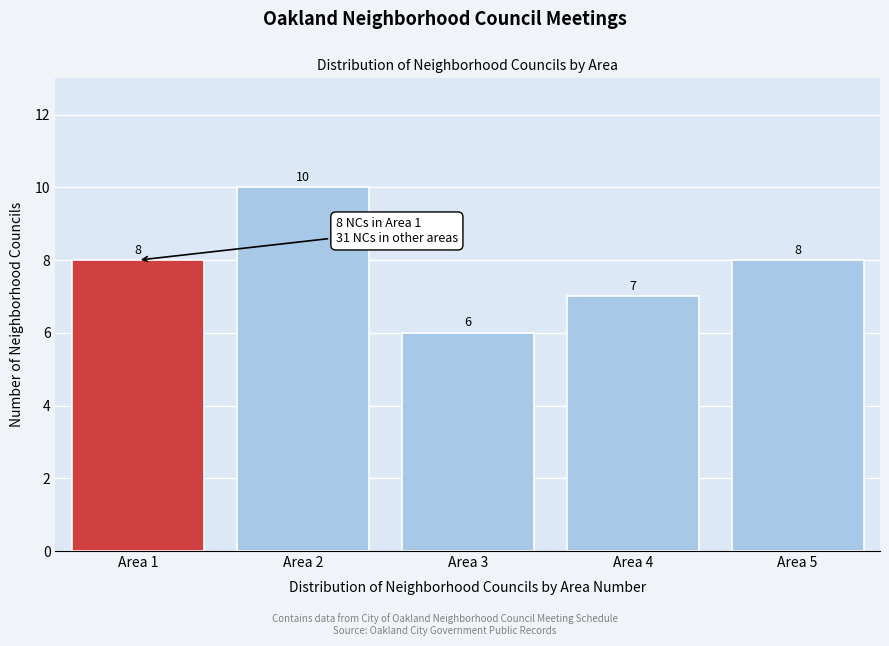

Reading left to right, transcribe all the data shown in this chart.

8	10	6	7	8